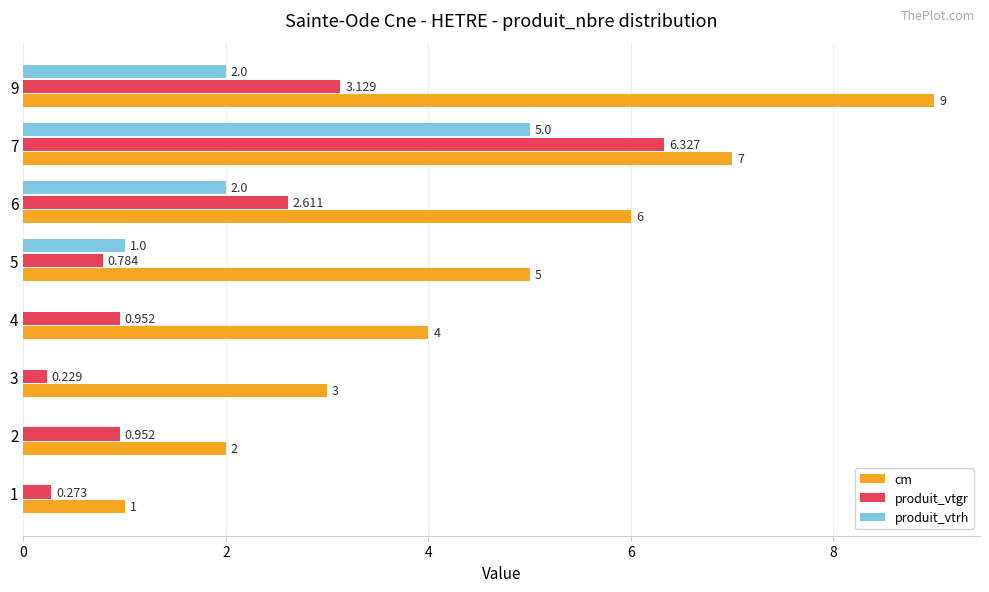

The value of produit_vtrh at 6 is 2.7. True or false?

False